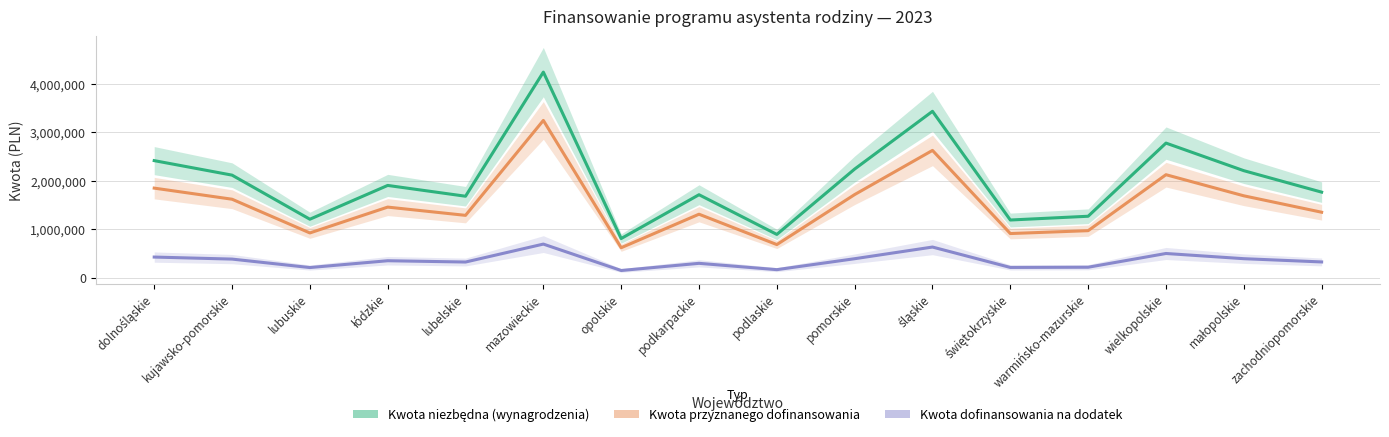

At opolskie, list the series in order from largest to smallest.

Kwota niezbędna (wynagrodzenia), Kwota przyznanego dofinansowania, Kwota dofinansowania na dodatek